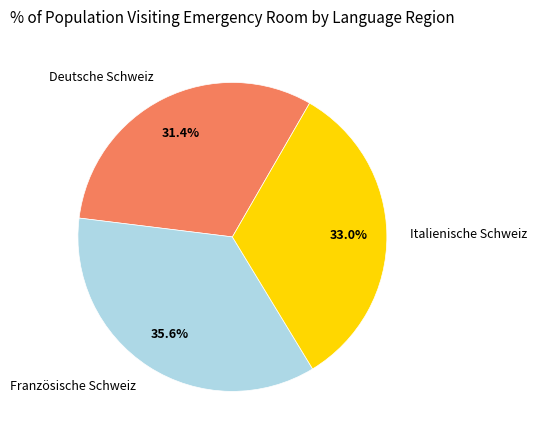

Approximately how many times larger is the value at Französische Schweiz compared to Italienische Schweiz?

1.1